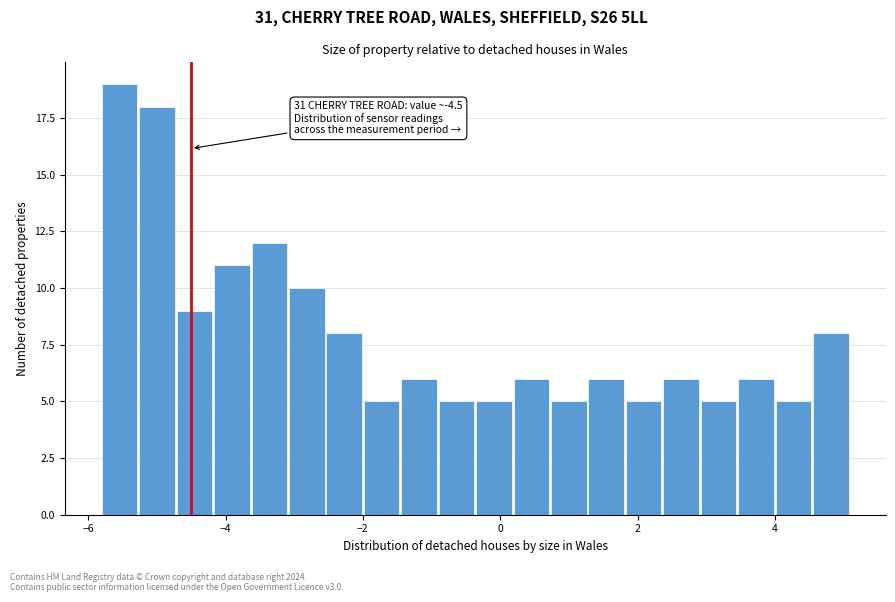

Around what value on the x-axis is the tallest bar? Give the approximate position of its centre, as read against the axis.

-5.6